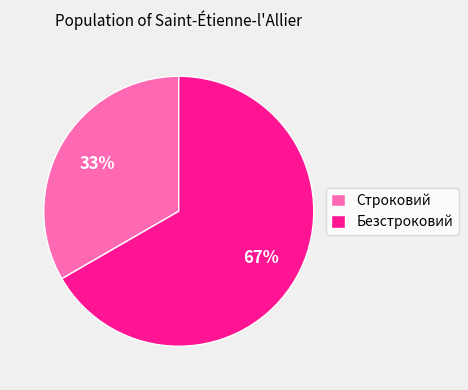

Which has a higher value, Строковий or Безстроковий?

Безстроковий